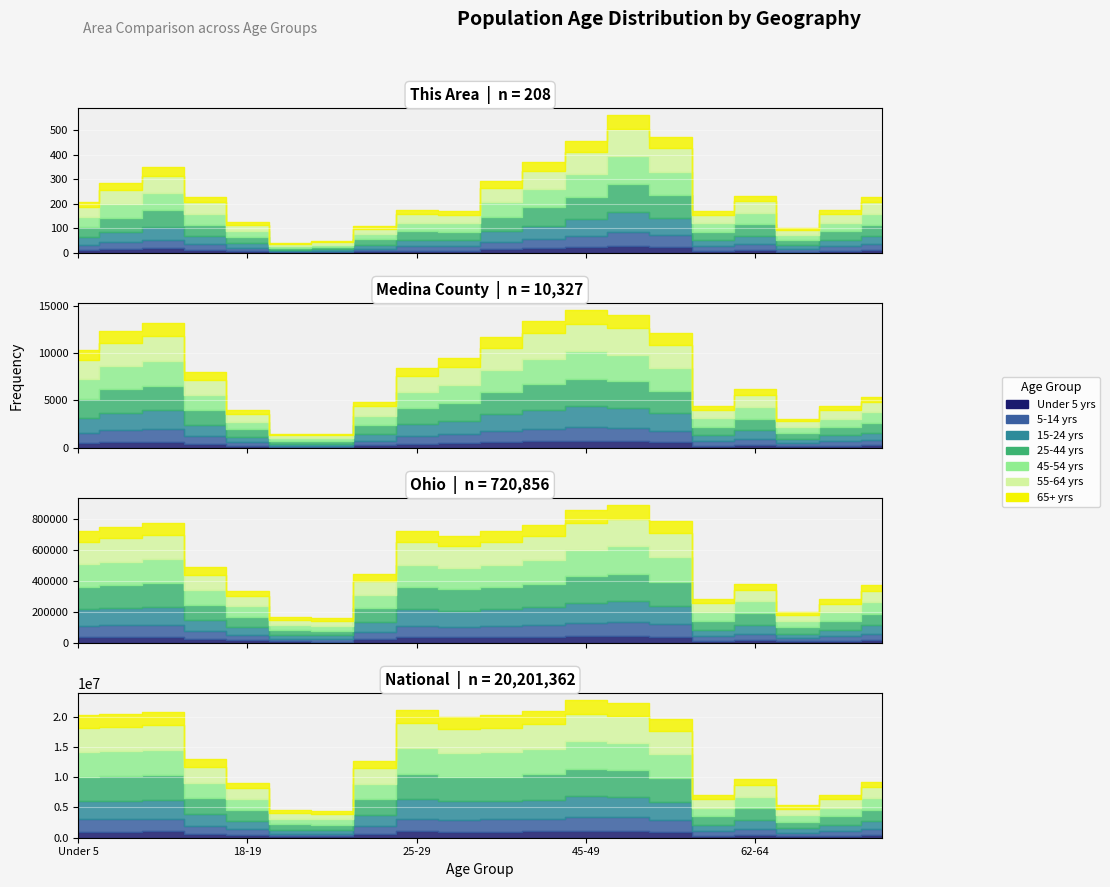

What position from the left is 50-54?

14